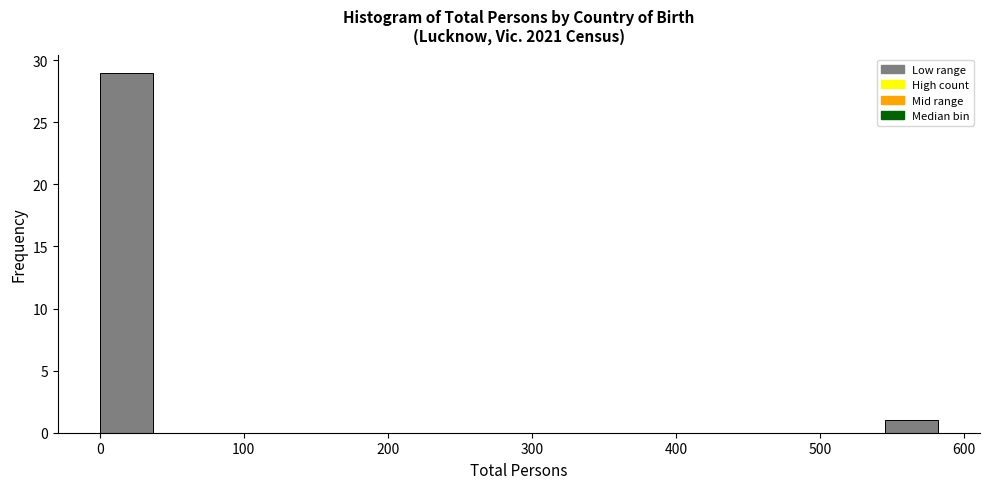

Around what value on the x-axis is the tallest bar? Give the approximate position of its centre, as read against the axis.

20